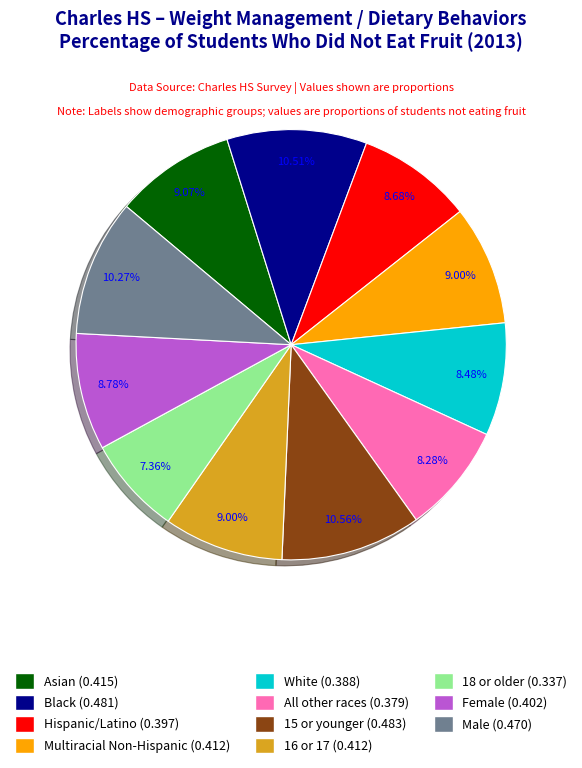

To the nearest percent, what percentage of the pie is Hispanic/Latino?

9%